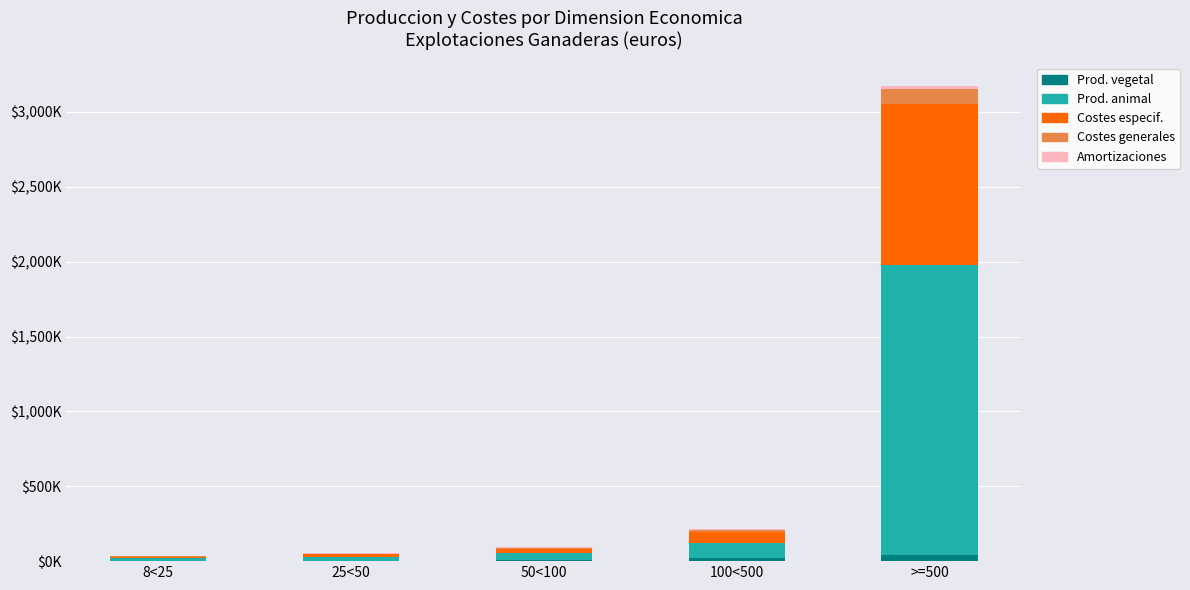

Are the bars horizontal?

No